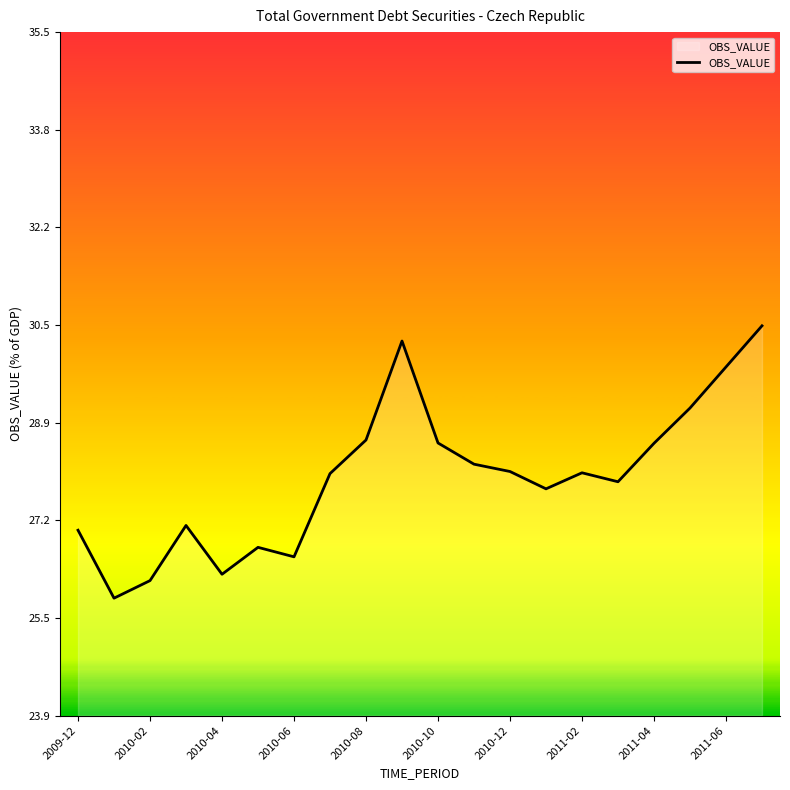

What is the minimum value shown in the chart?

25.9